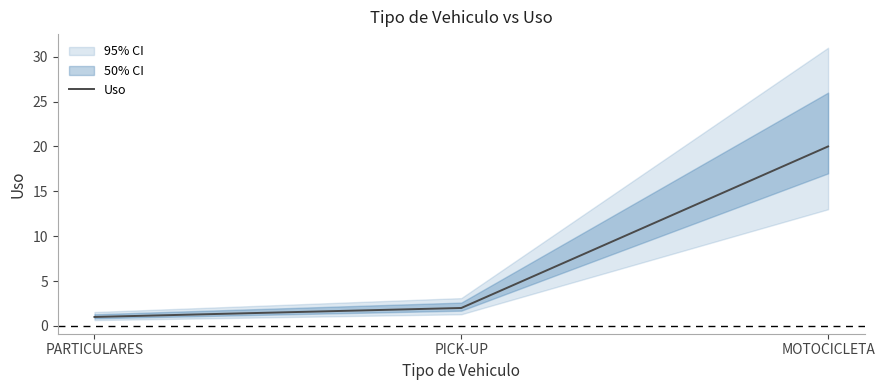

Reading right to left, transcribe all the data shown in this chart.

20	2	1